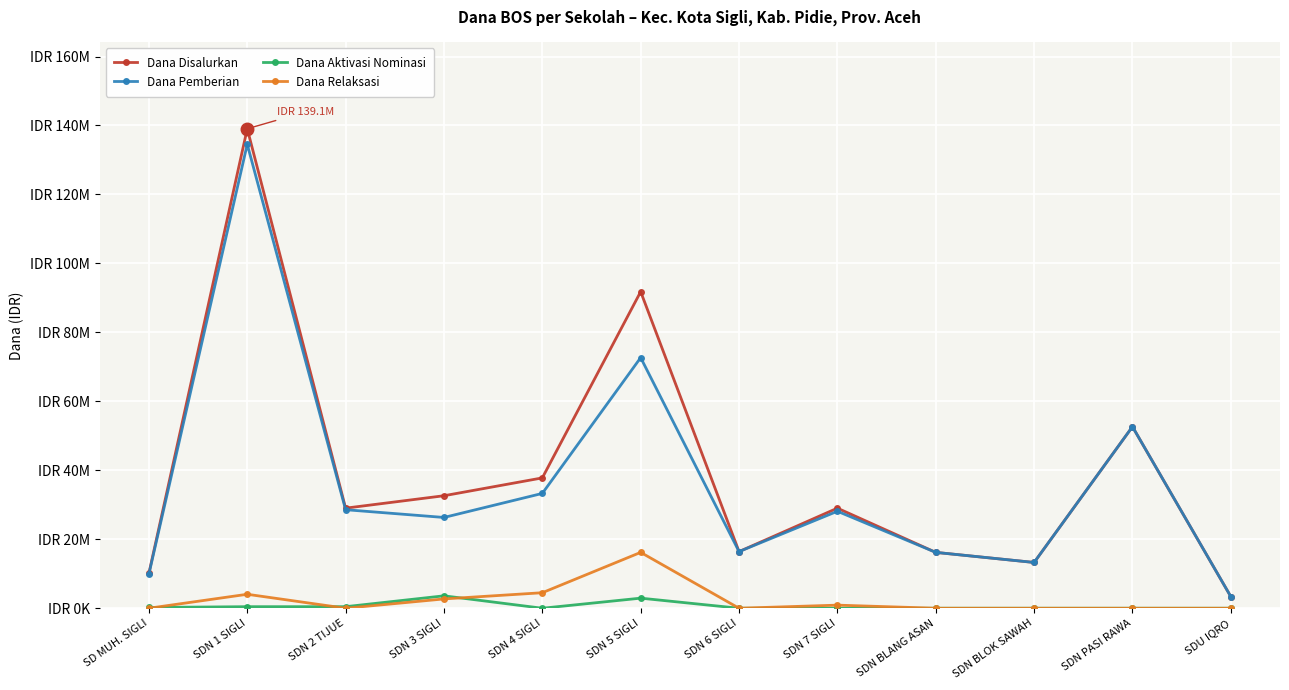

Is the value of Dana Aktivasi Nominasi at SDN 6 SIGLI greater than the value of Dana Relaksasi at SDN 3 SIGLI?

No